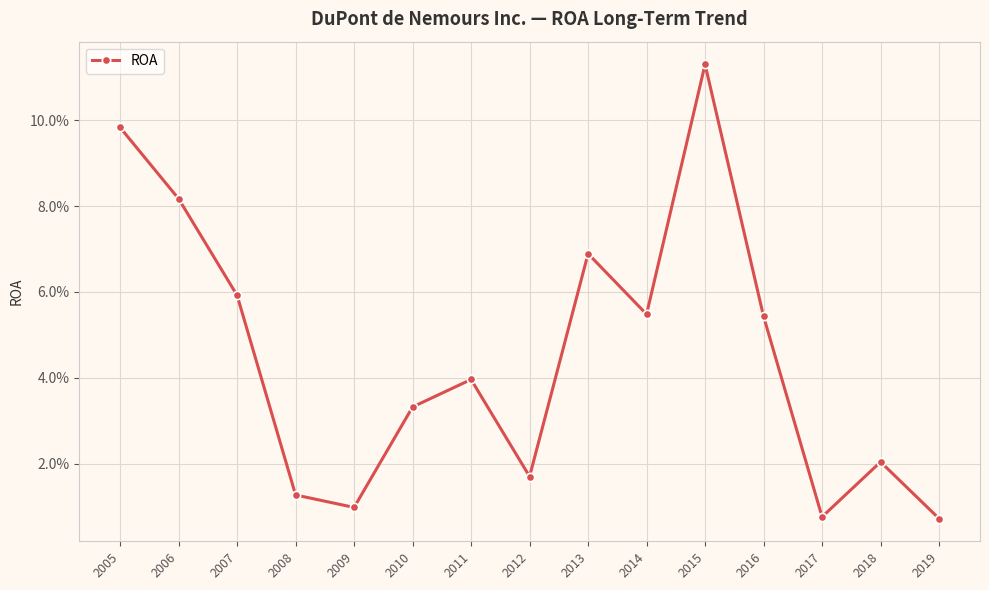

True or false: the data shows 0.0 at 2010.

False